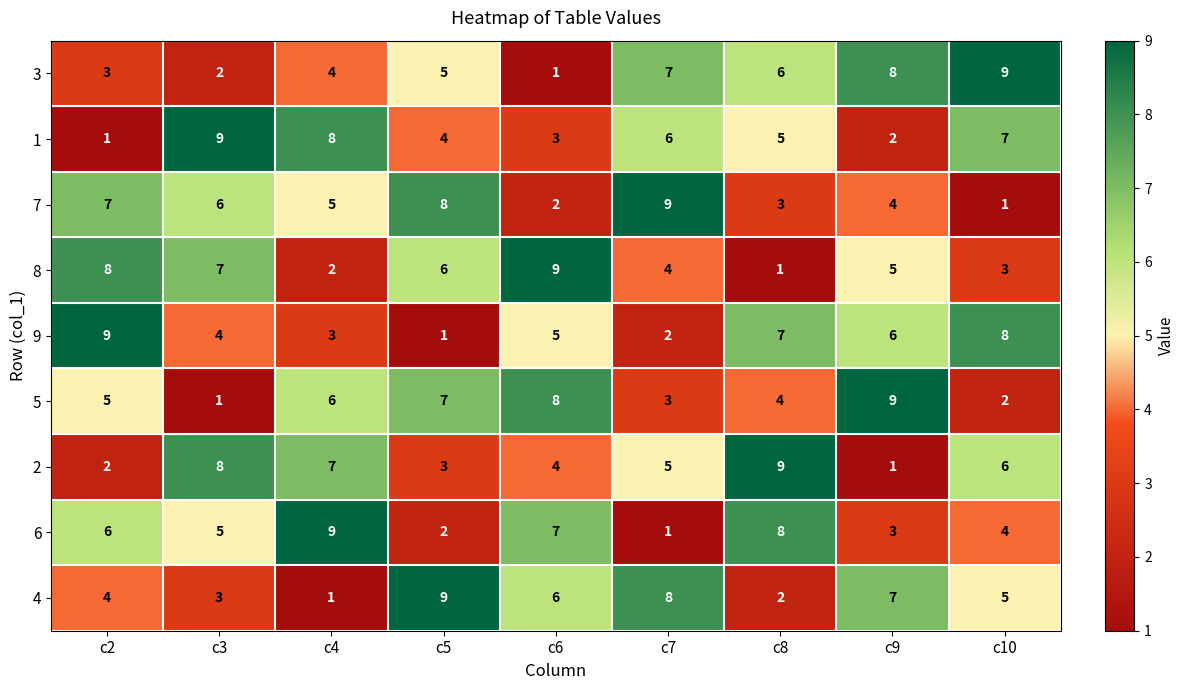

What is the total value across all series at c5?

45